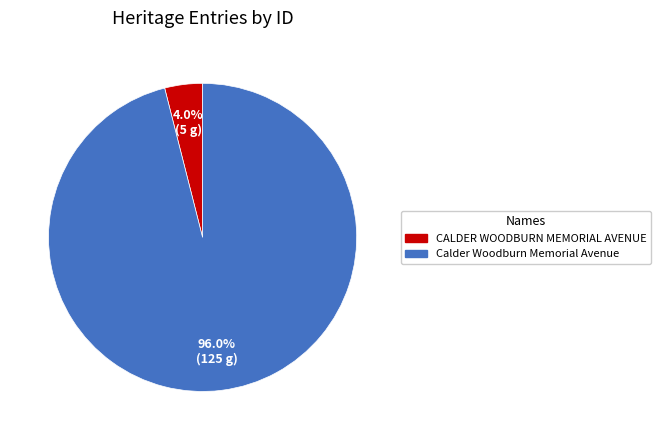

To the nearest percent, what is the difference between the Calder Woodburn Memorial Avenue and CALDER WOODBURN MEMORIAL AVENUE slice percentages?

92%